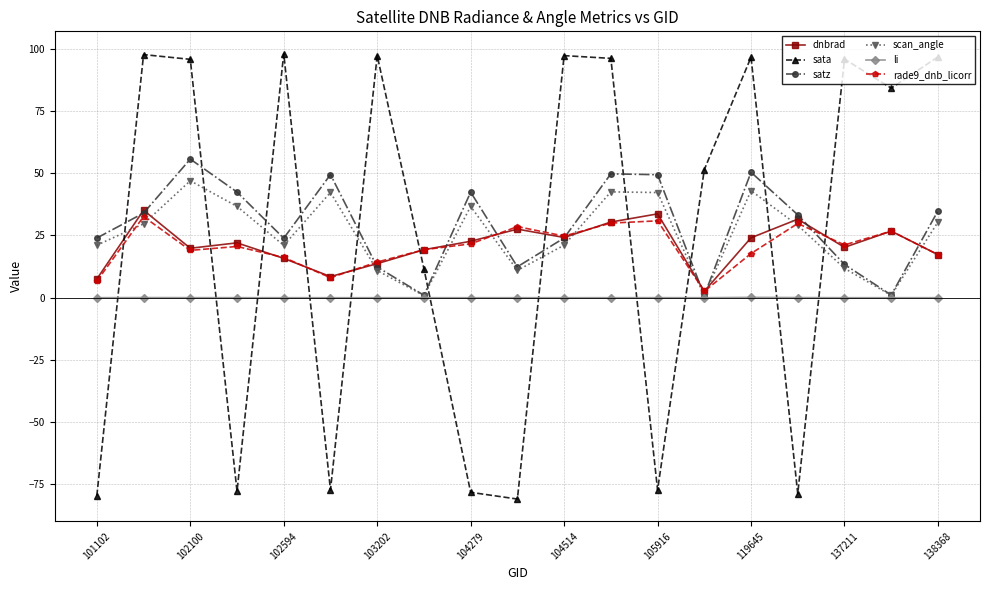

How many intersections are there between sata and li?

11